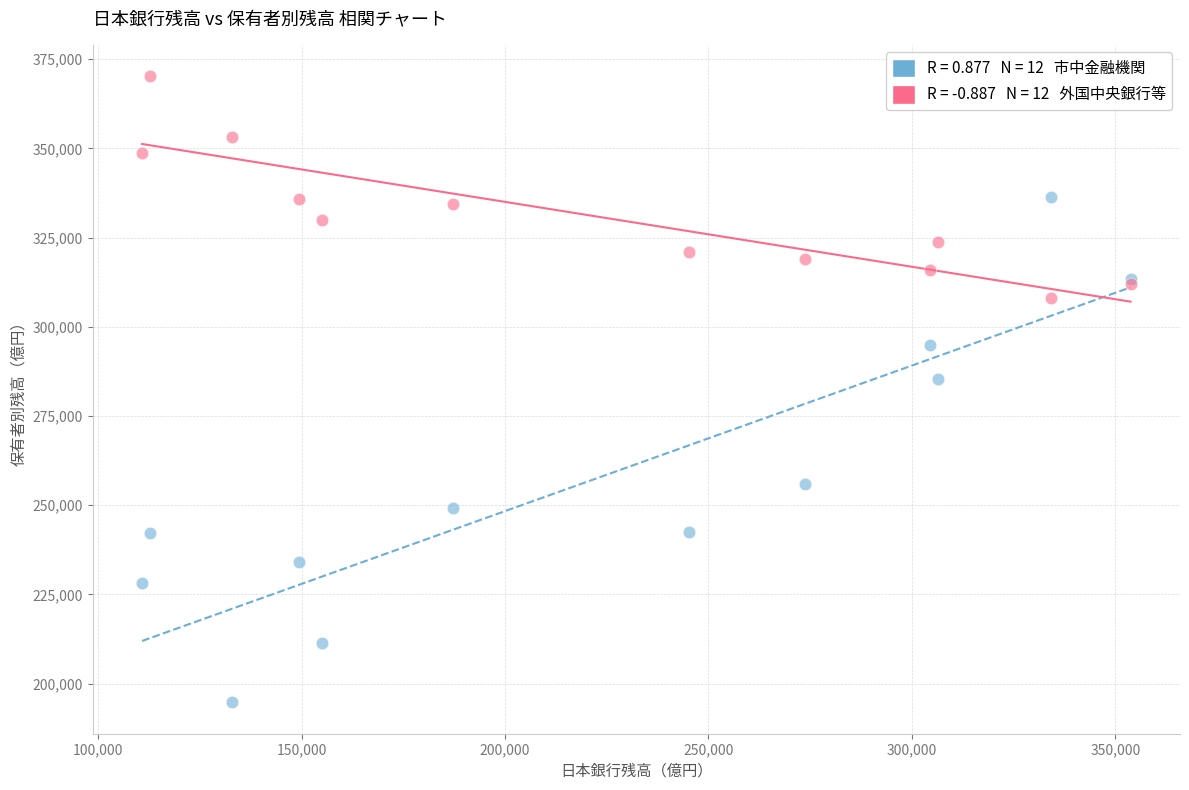

Across all series, what Y value is closest to 282481?

285495